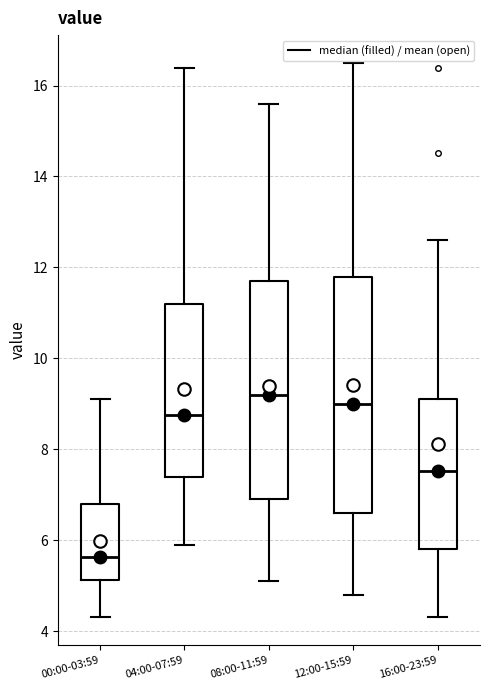

Comparing the boxes themselves (not the whiskers), which one is the tallest?

12:00-15:59